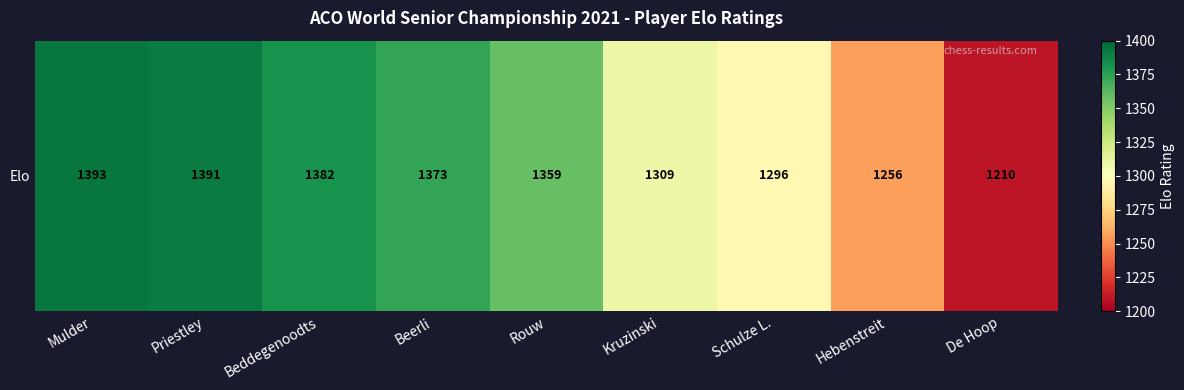

How many data points does each series have?

9